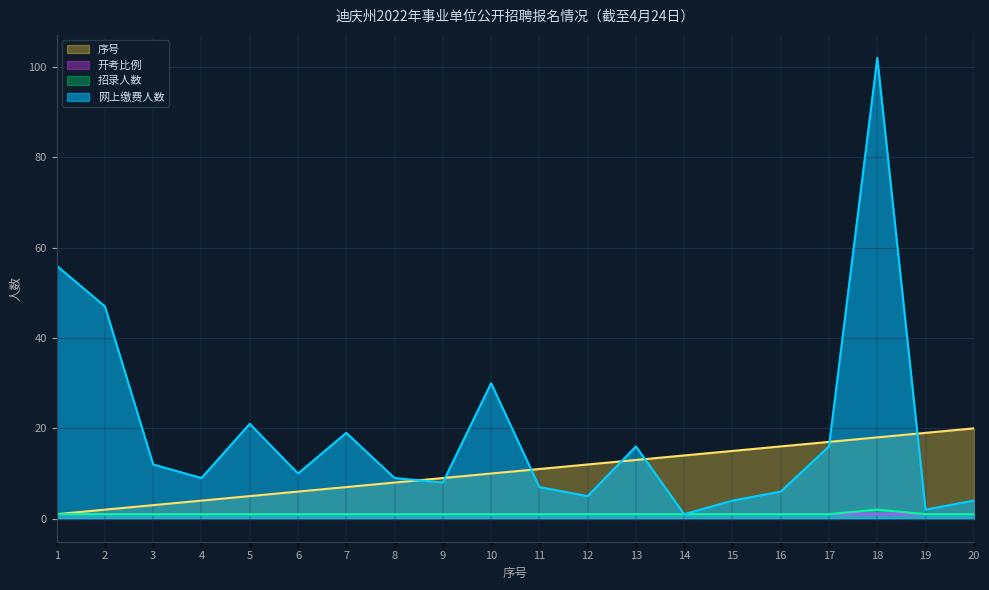

True or false: 序号 has a value of 2 at 2.

True